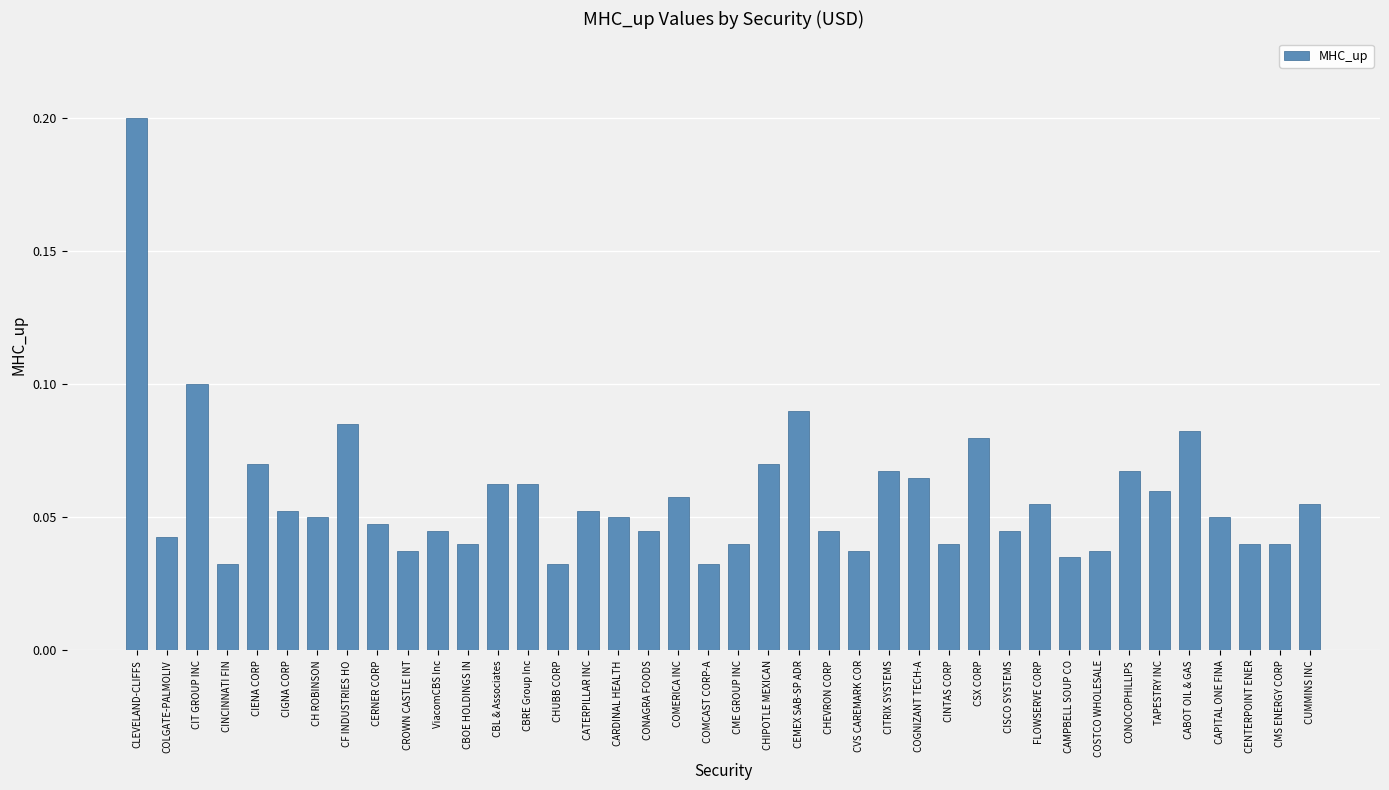

What is the label of the 3rd bar from the right?

CENTERPOINT ENER